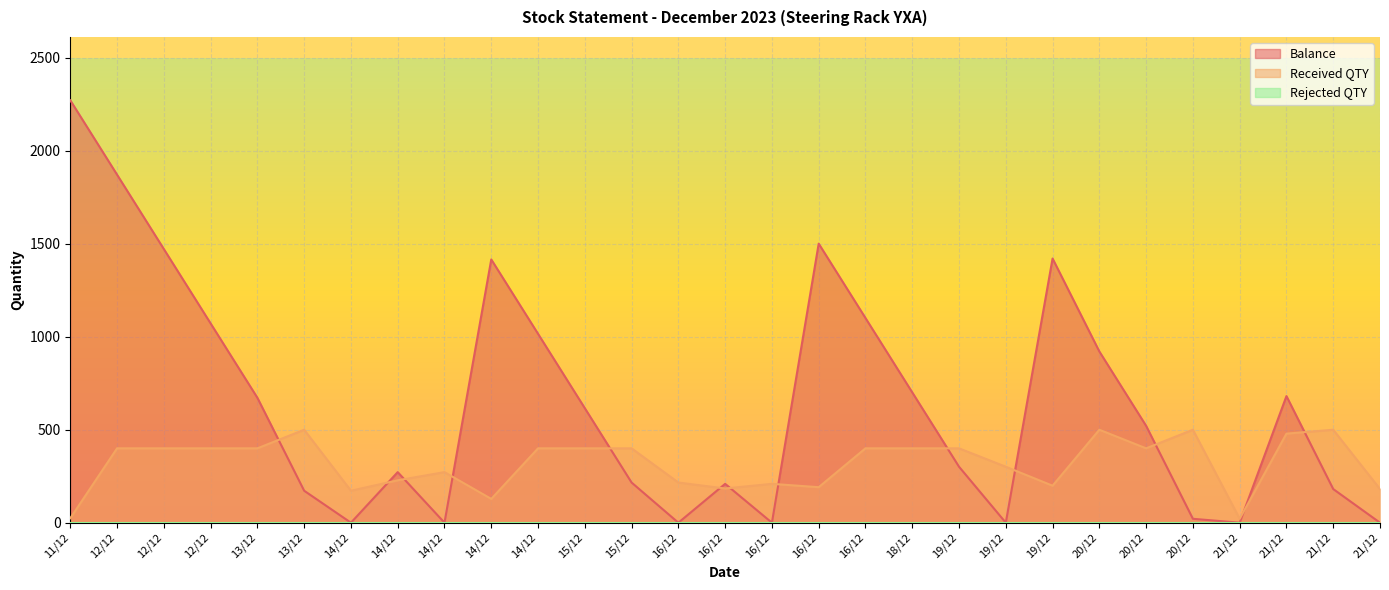

What is the total value across all series at 12/12?

2272